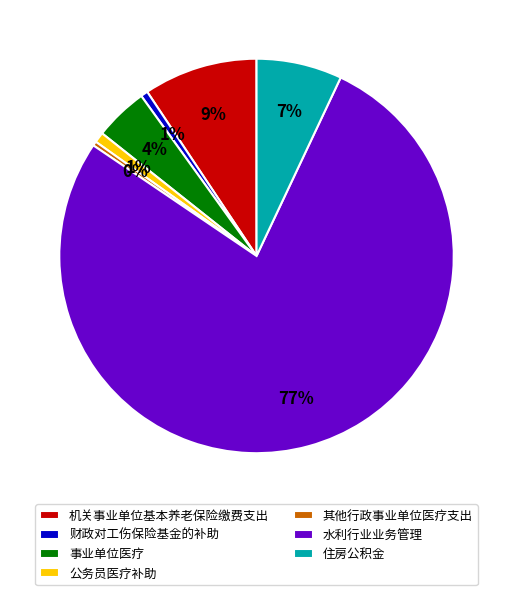

The 机关事业单位基本养老保险缴费支出 slice represents 1% of the pie. True or false?

False